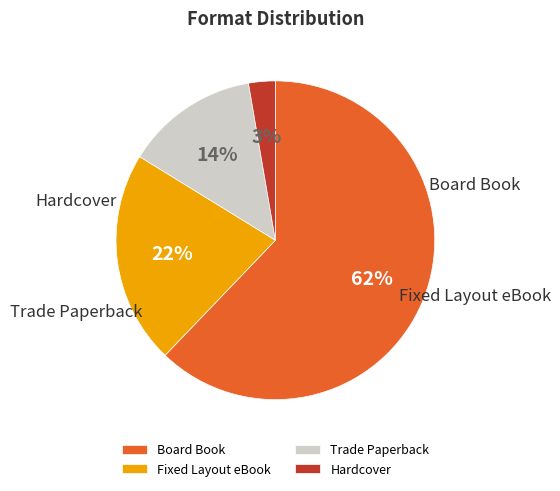

Is the sum of Hardcover and Fixed Layout eBook greater than half?

No